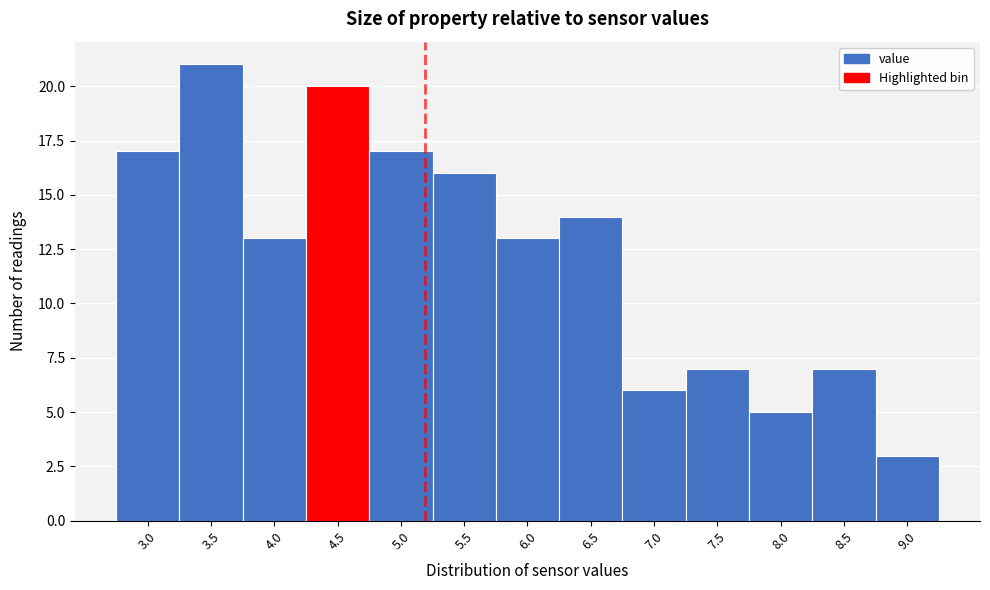

Reading left to right, extract all data points from this chart.

3.0=17	3.5=21	4.0=13	4.5=20	5.0=17	5.5=16	6.0=13	6.5=14	7.0=6	7.5=7	8.0=5	8.5=7	9.0=3